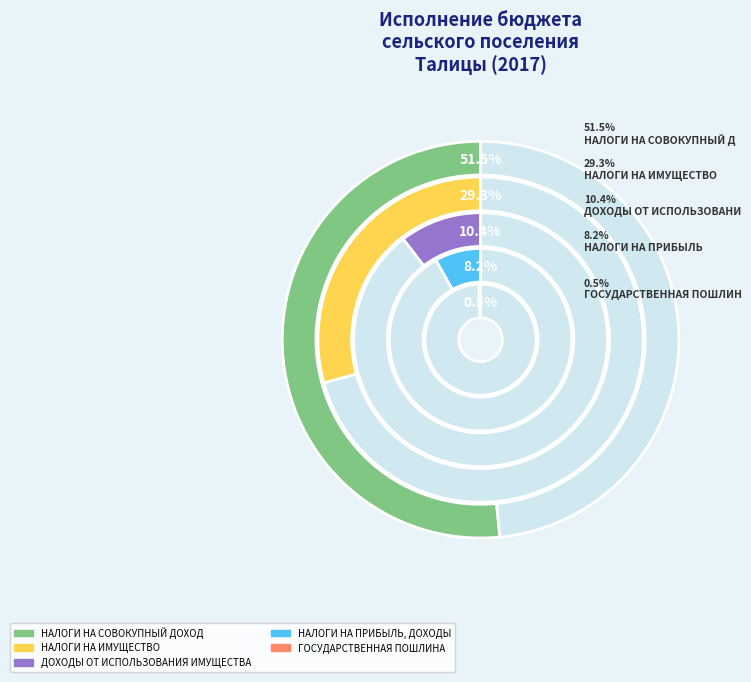

Count the number of slices in the pie.

5